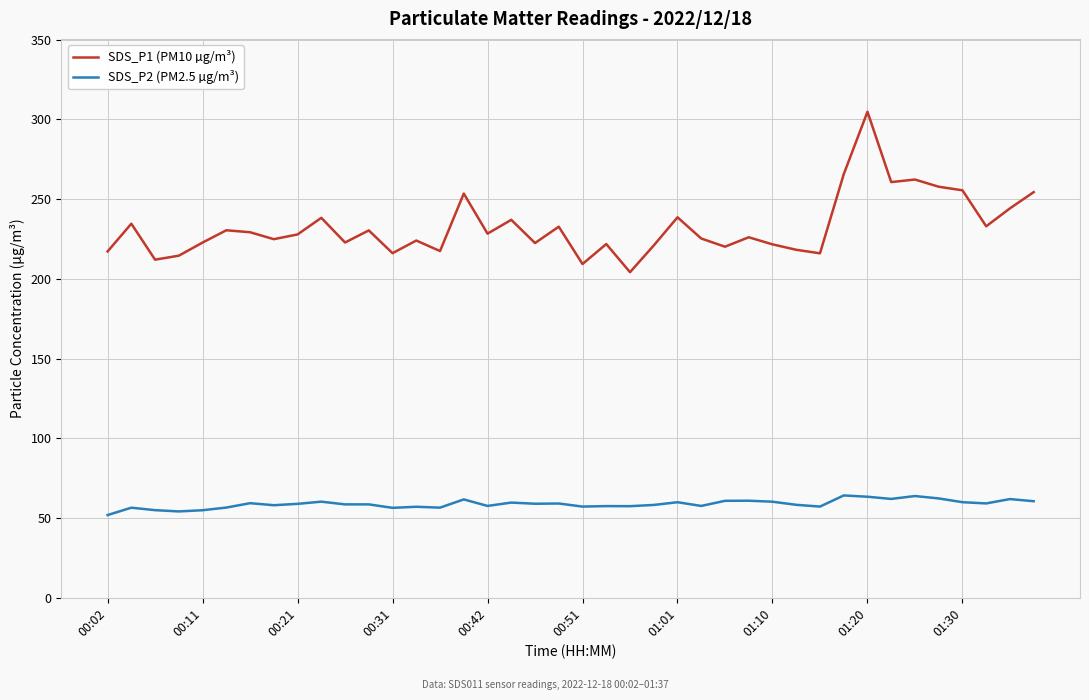

True or false: SDS_P1 (PM10 µg/m³) and SDS_P2 (PM2.5 µg/m³) cross at least once.

False